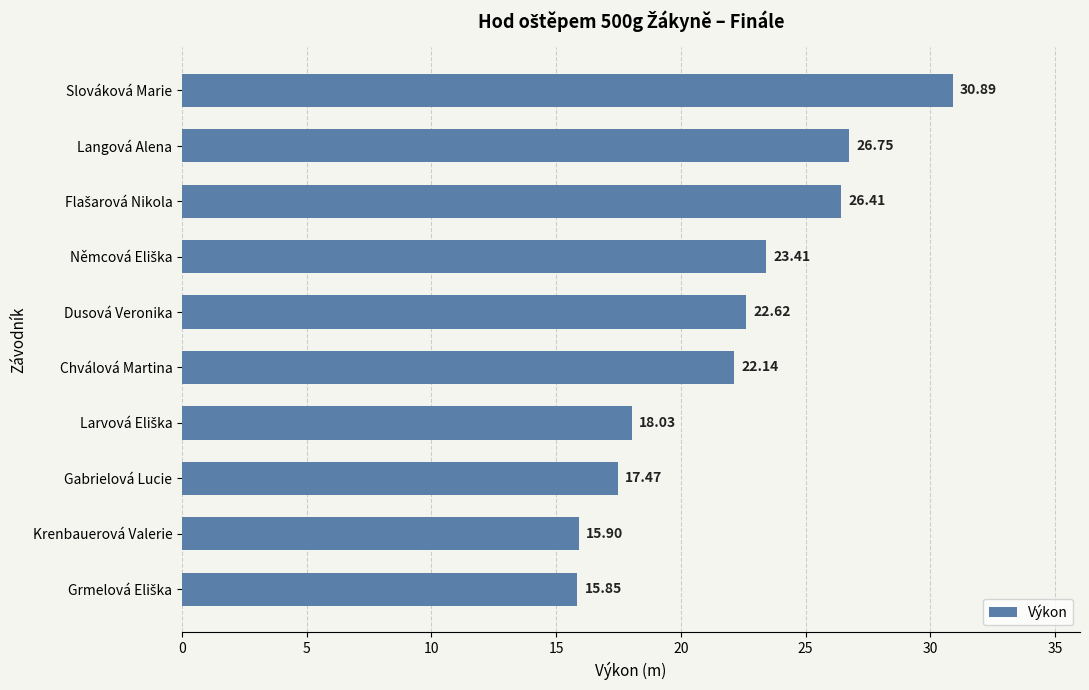

Which label corresponds to the largest value in the chart?

Slováková Marie